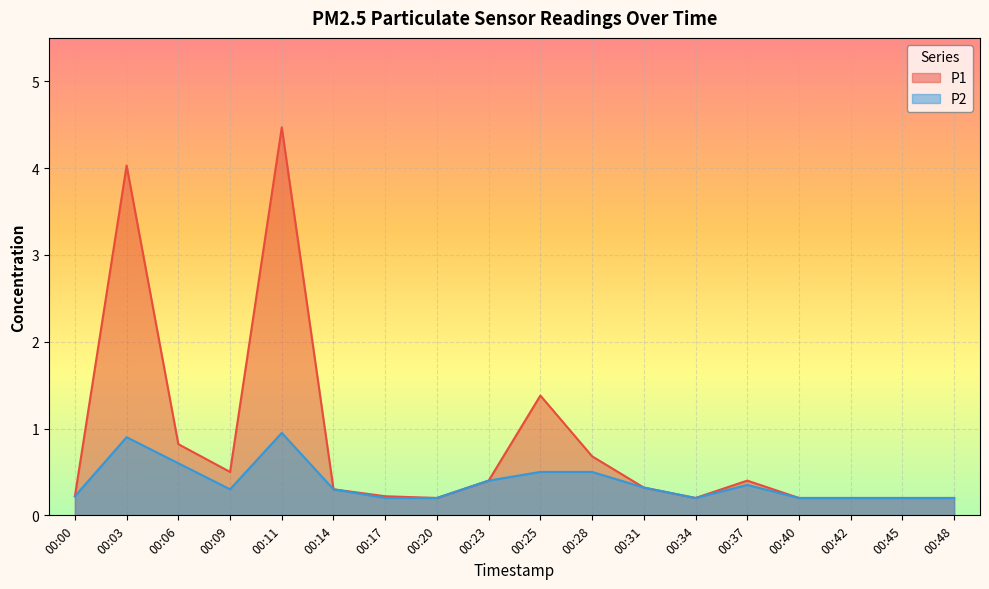

At which category is the sum across all series the highest?

00:11